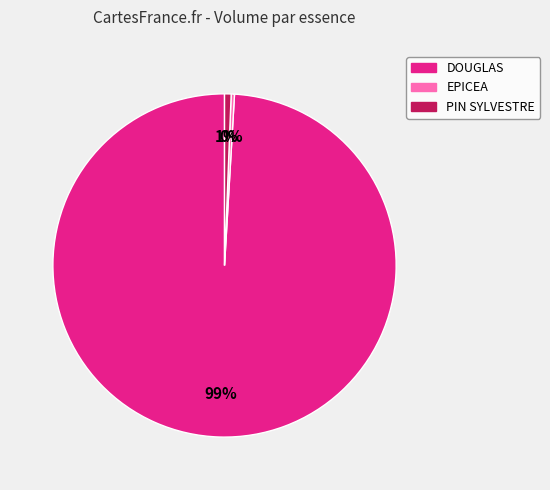

How many slices are in this pie chart?

3